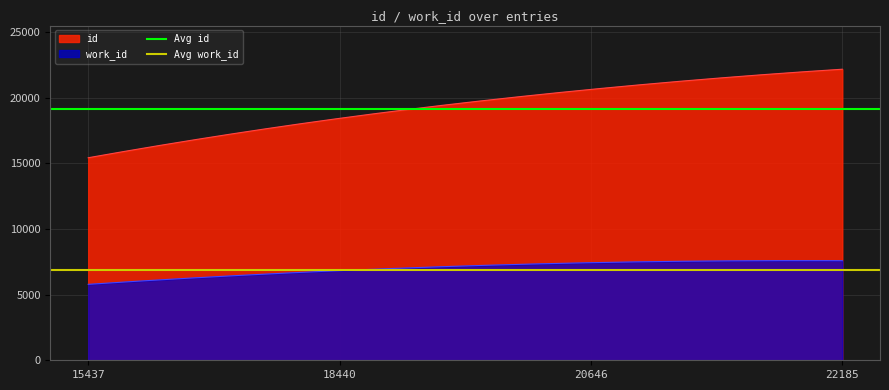

Does the chart display data point markers on the line(s)?

No